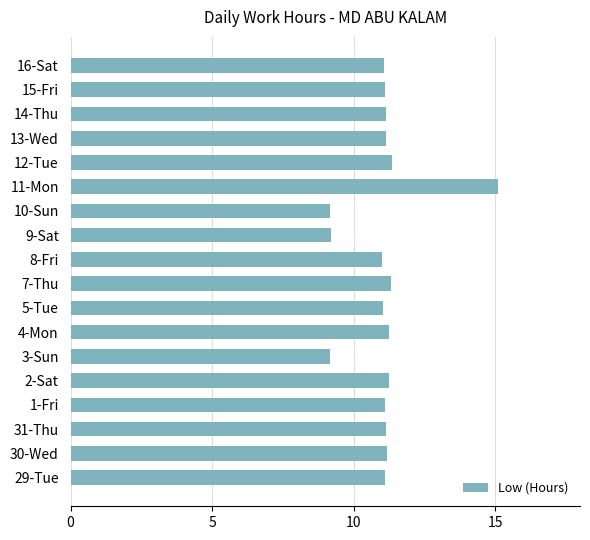

Are the bars grouped side by side (vs. stacked)?

No